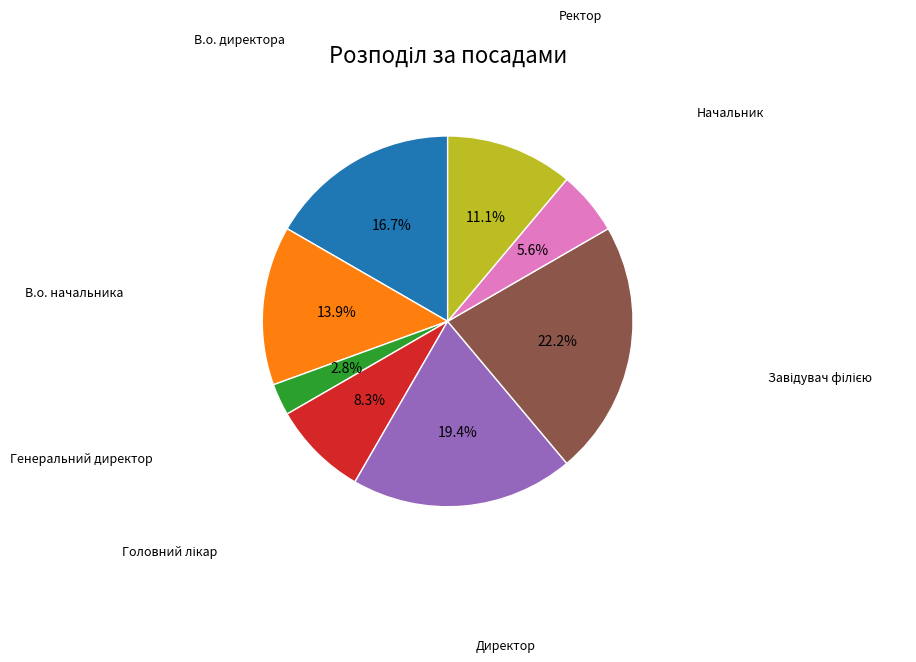

Is there a majority slice in this chart?

No